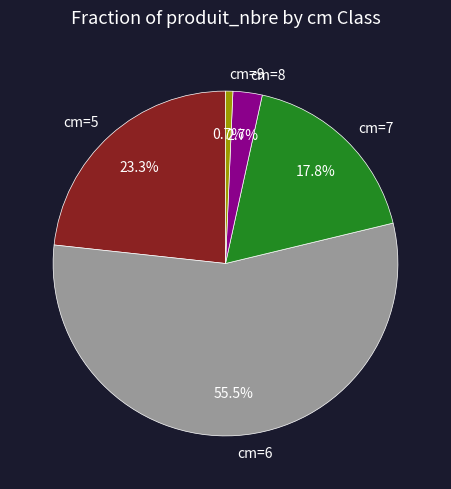

How many slices are in this pie chart?

5